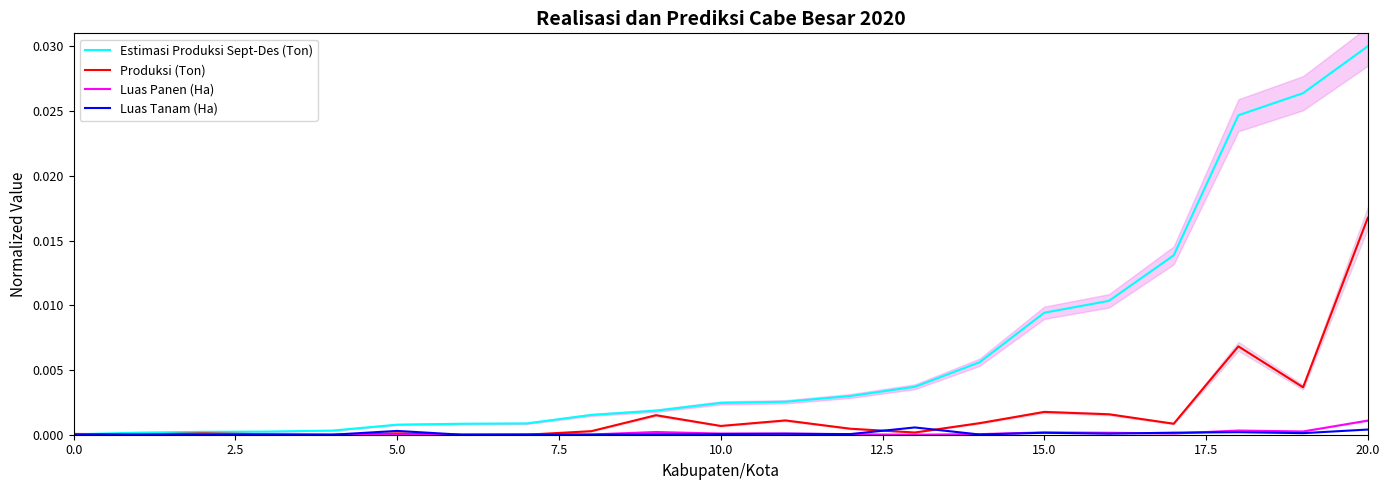

Which series changed the most between 0.0 and 13?

Estimasi Produksi Sept-Des (Ton)